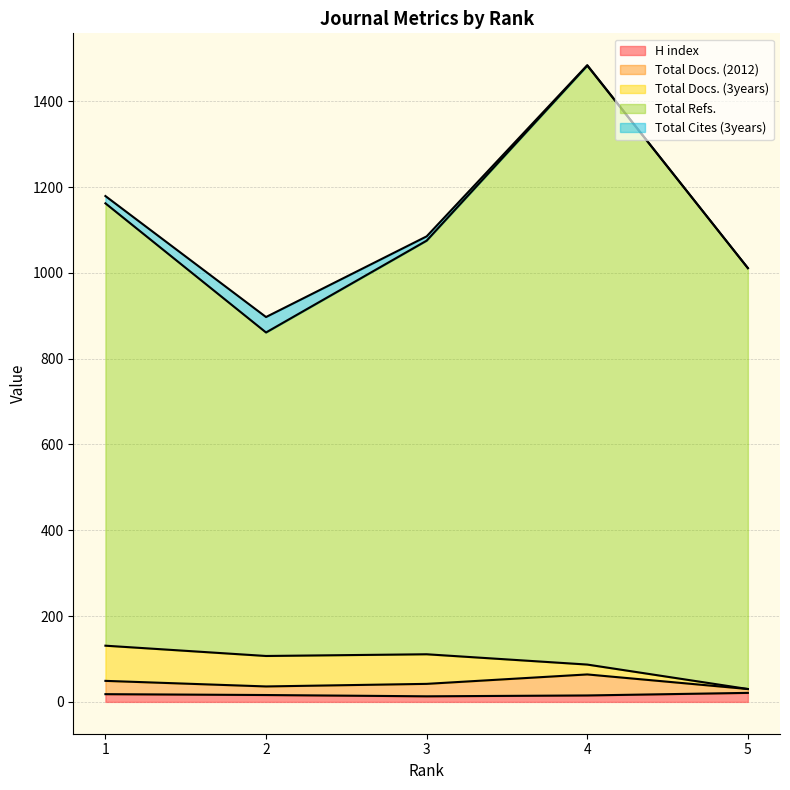

Which series has the largest total across all categories?

Total Refs.